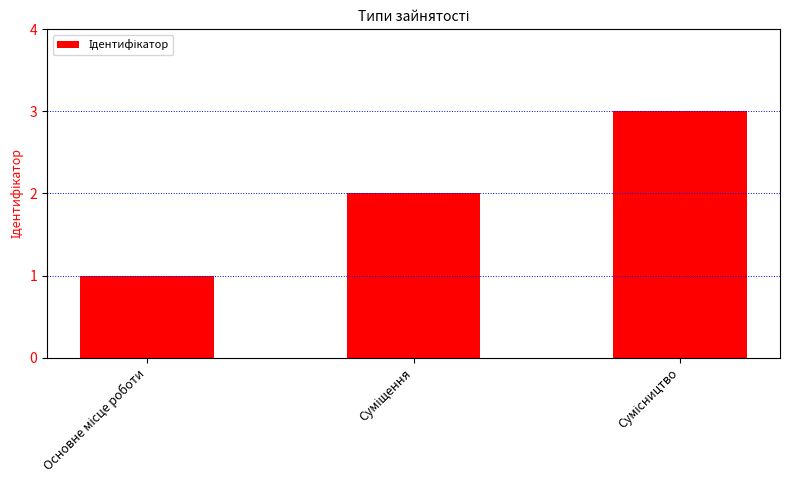

How many bars are there in total?

3